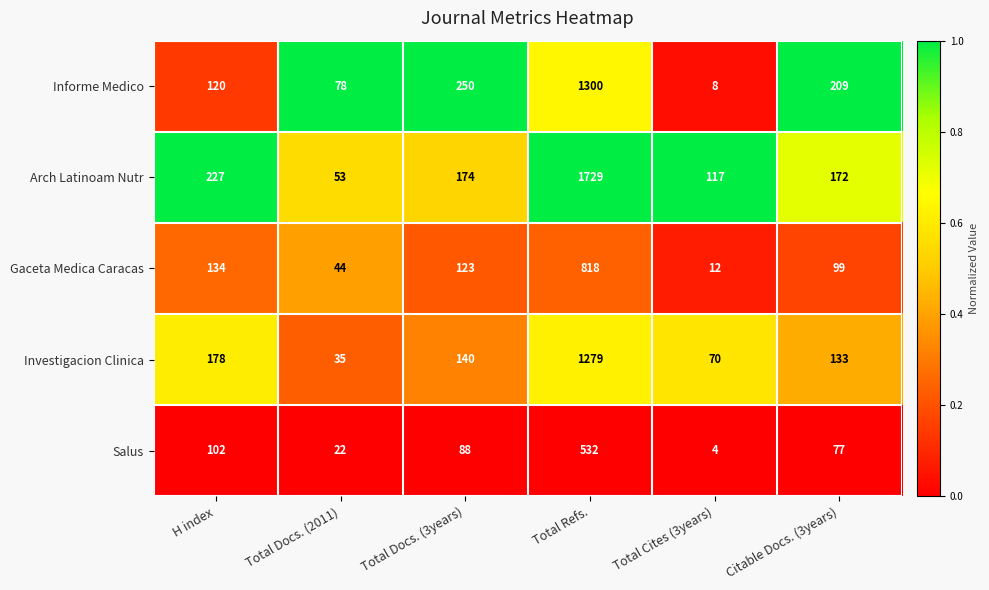

Is it true that Investigacion Clinica equals 2201 at Total Refs.?

False